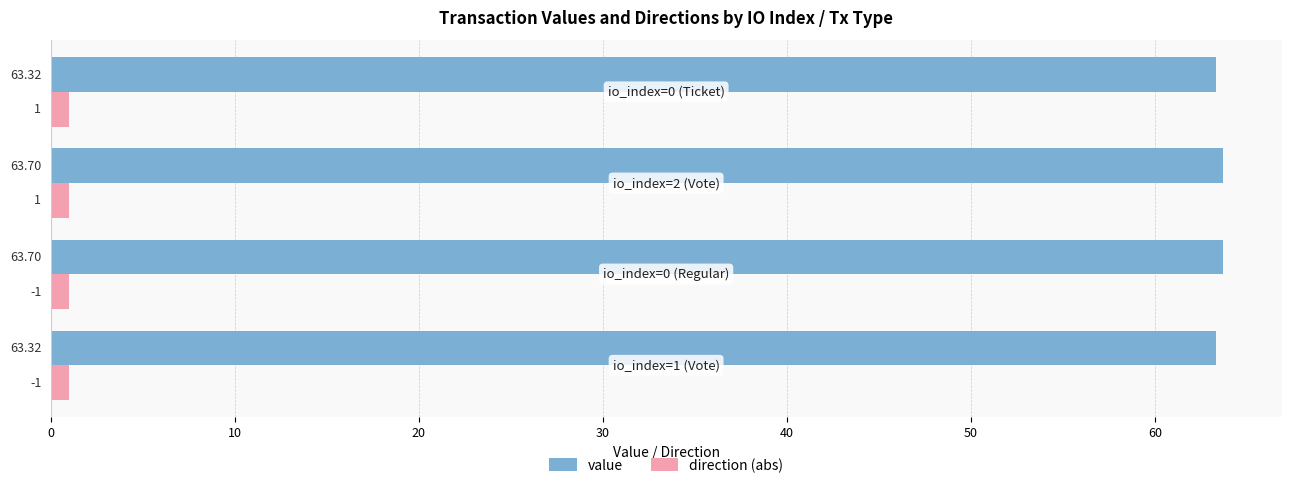

Which series has the largest total across all categories?

value